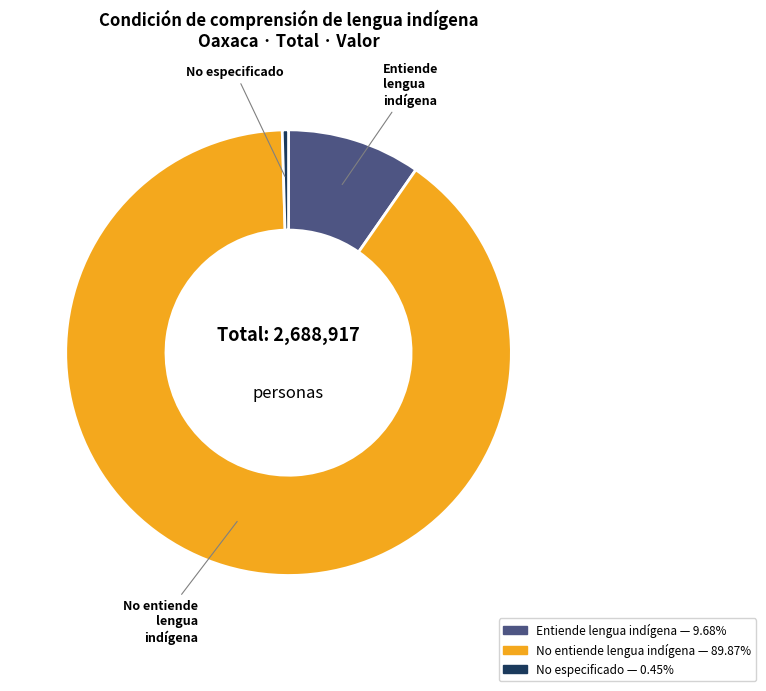

Does No entiende lengua indígena represent more than half of the total?

Yes